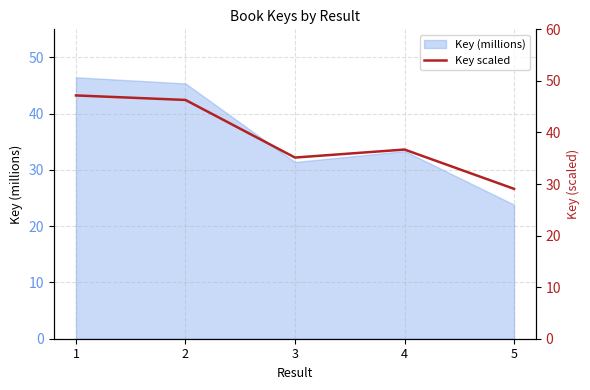

Which has a higher value, 3 or 1?

1